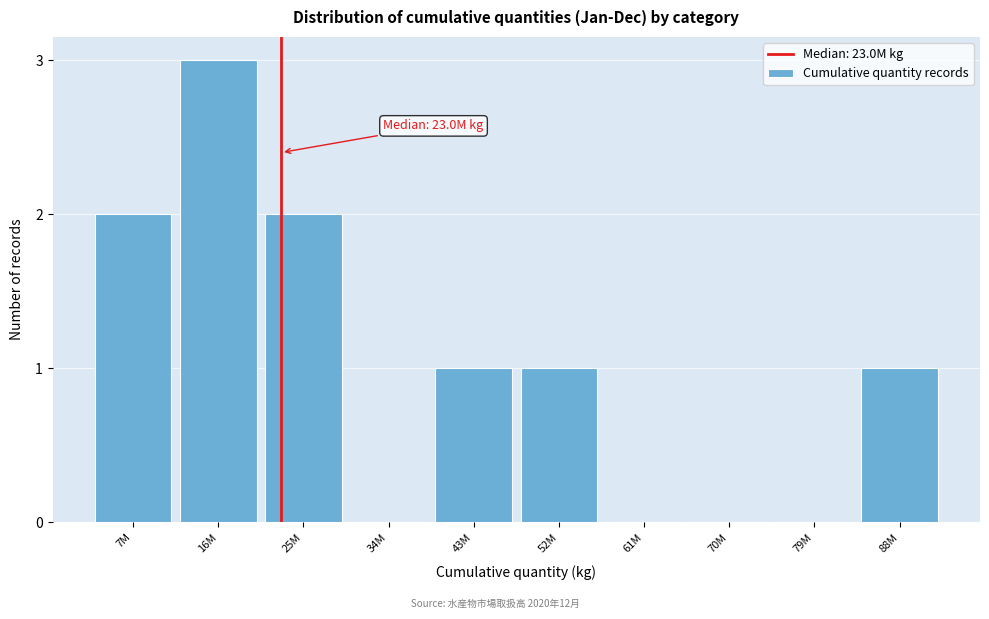

Reading left to right, extract all data points from this chart.

7M=2	16M=3	25M=2	34M=0	43M=1	52M=1	61M=0	70M=0	79M=0	88M=1